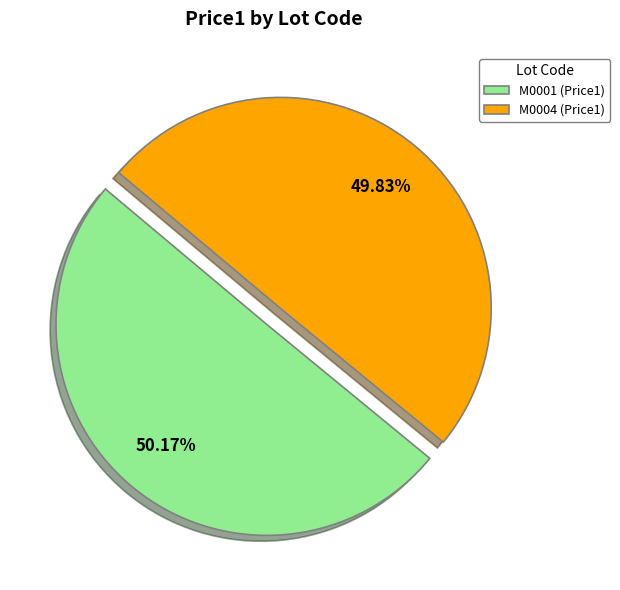

To the nearest percent, what is the combined percentage of M0001 and M0004?

100%